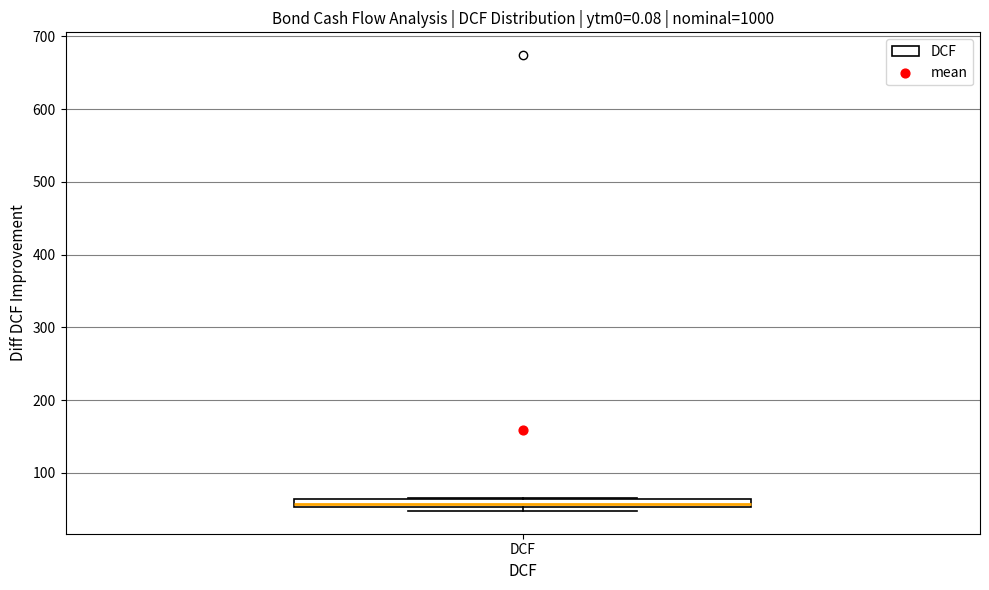

Where is the upper edge of the box for DCF on the y-axis? The values are not printed on the chart, so give them approximately, as read against the axis.

60